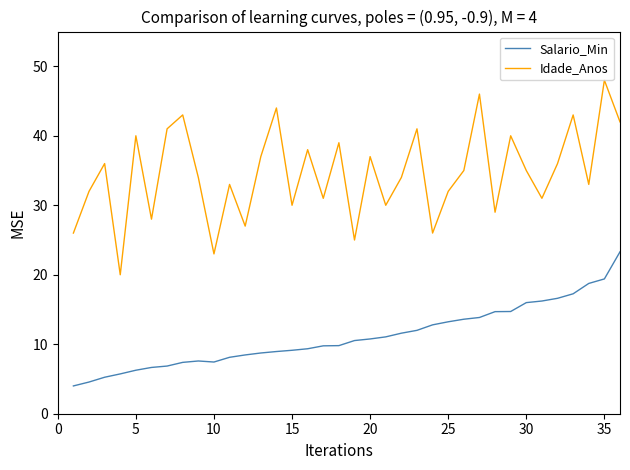

True or false: Idade_Anos and Salario_Min cross at least once.

False